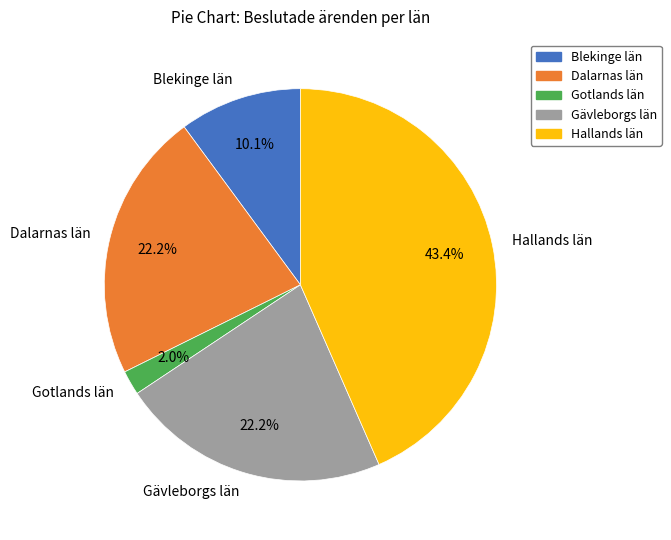

Is there a majority slice in this chart?

No